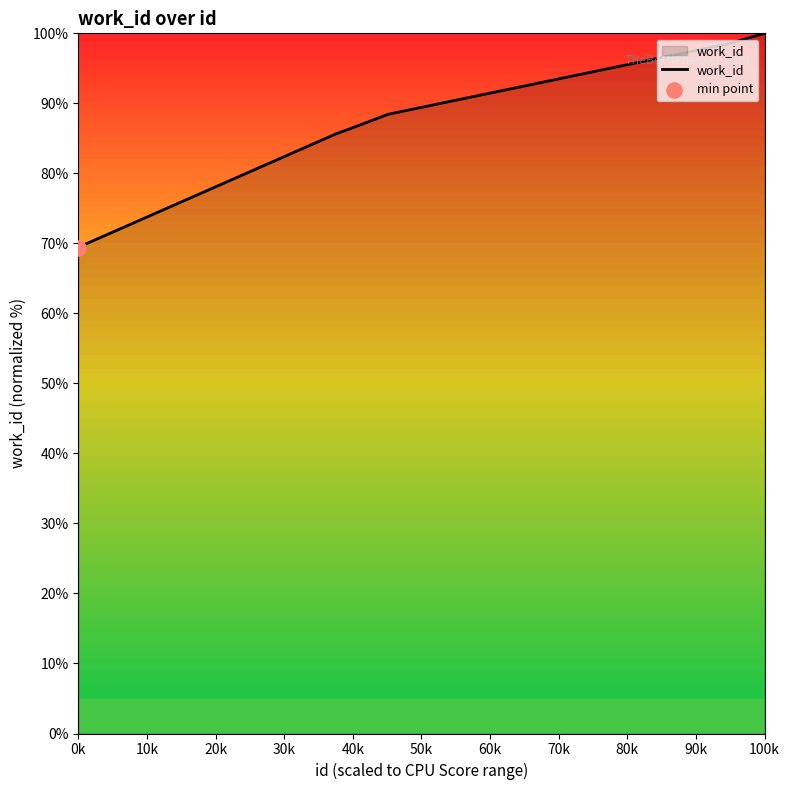

What is the maximum value shown in the chart?

100.0